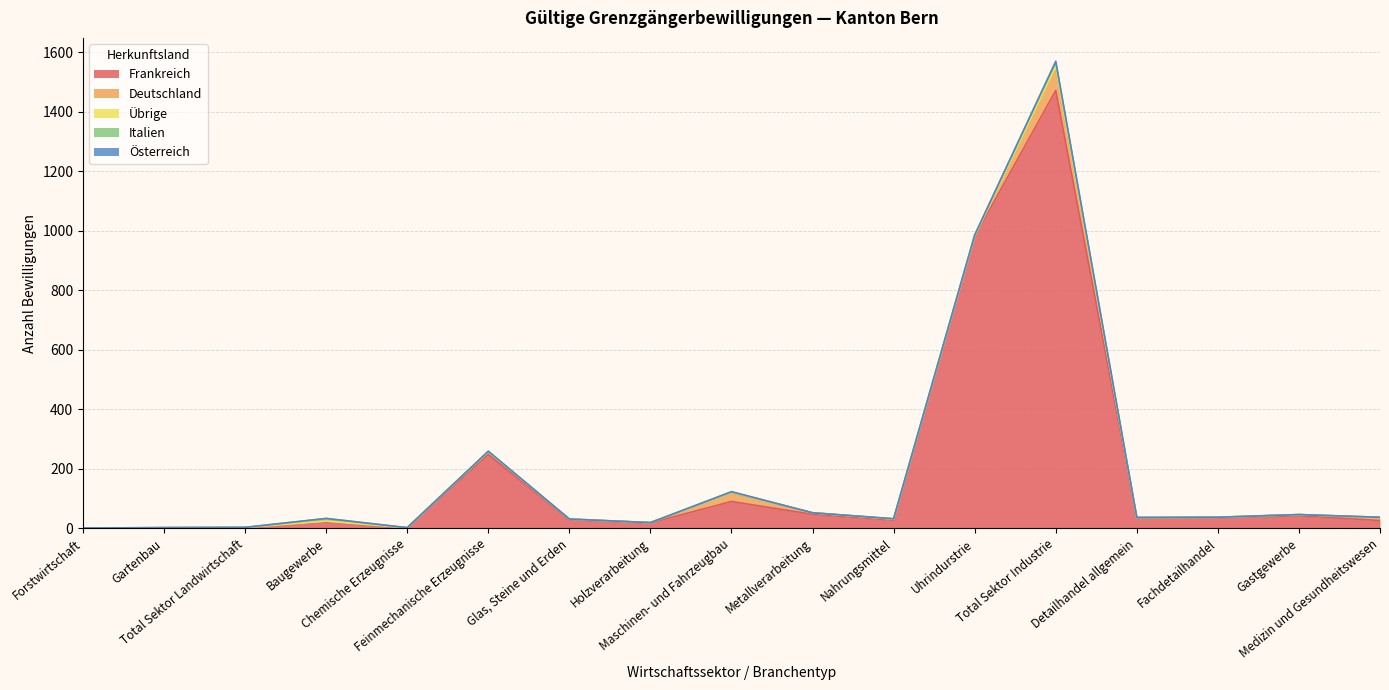

Reading right to left, extract all data points from this chart.

Frankreich: 26	42	36	36	1471	980	27	47	90	18	29	248	1	21	2	2	0
Deutschland: 10	4	1	0	74	0	4	5	30	1	2	9	1	3	1	0	1
Übrige: 1	0	0	0	6	3	0	0	2	0	0	1	0	0	0	0	0
Italien: 0	0	0	0	15	2	1	0	0	0	0	0	0	9	0	0	0
Österreich: 0	0	0	0	3	0	0	0	1	0	0	1	0	0	0	0	0